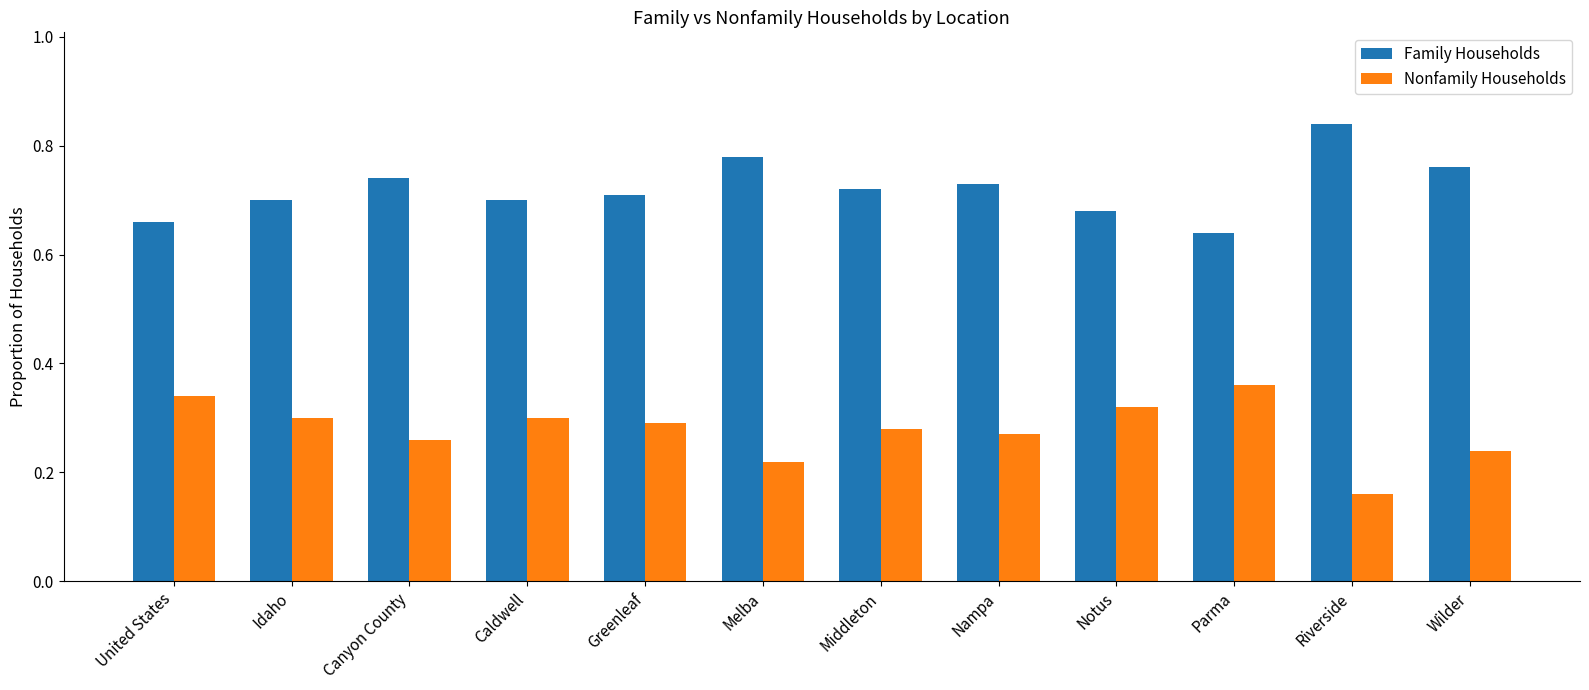

How many Nonfamily Households values are between 0 and 1?

12